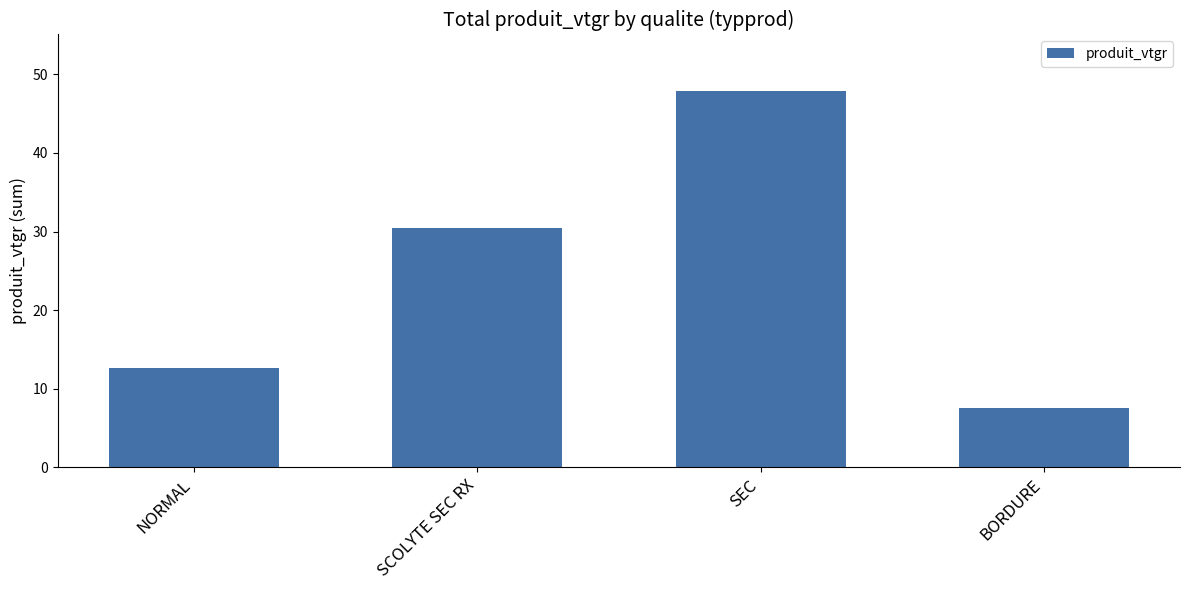

At which label is the value closest to 27?

SCOLYTE SEC RX